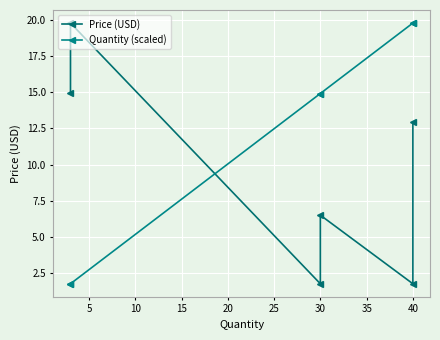

Rank the series at 30 from lowest to highest value.

Price (USD), Quantity (scaled)